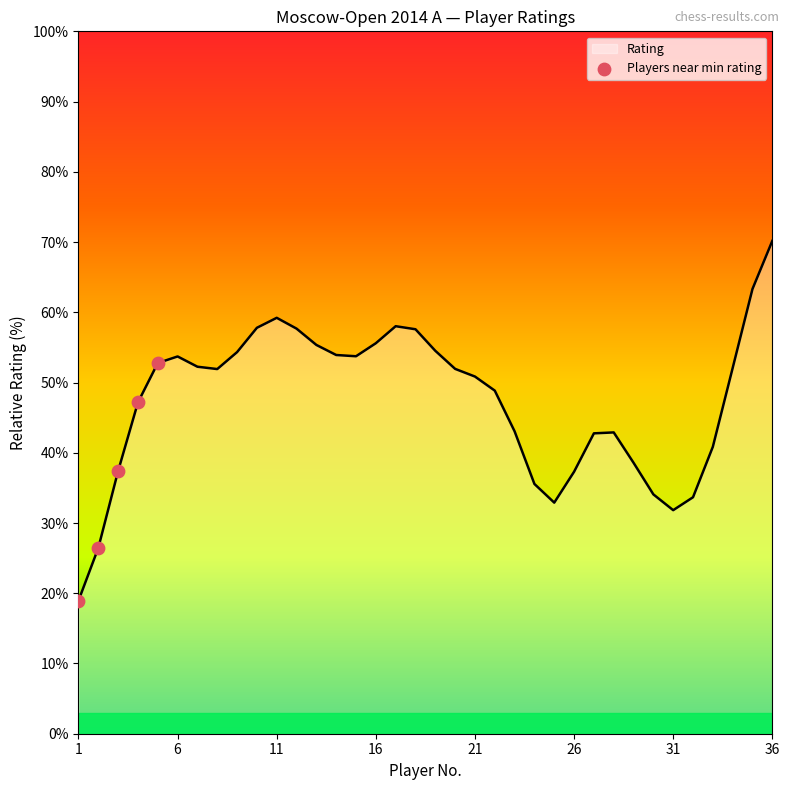

What is the minimum value shown in the chart?

18.9